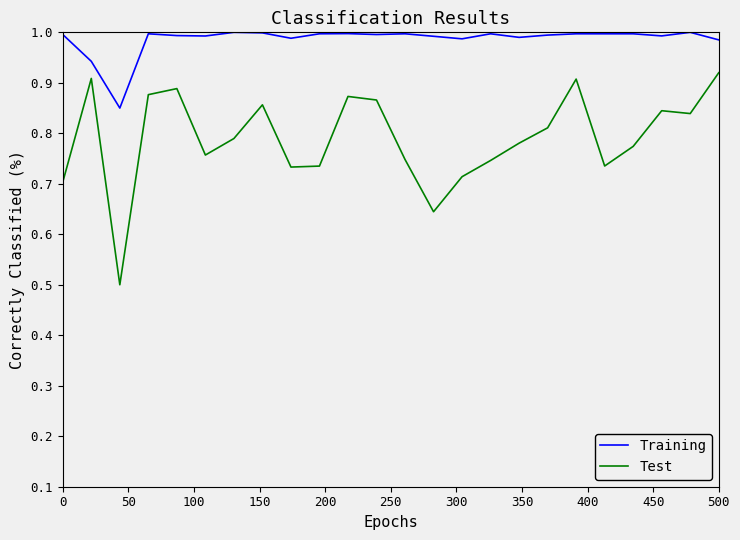

Which series has the widest spread of values?

Test